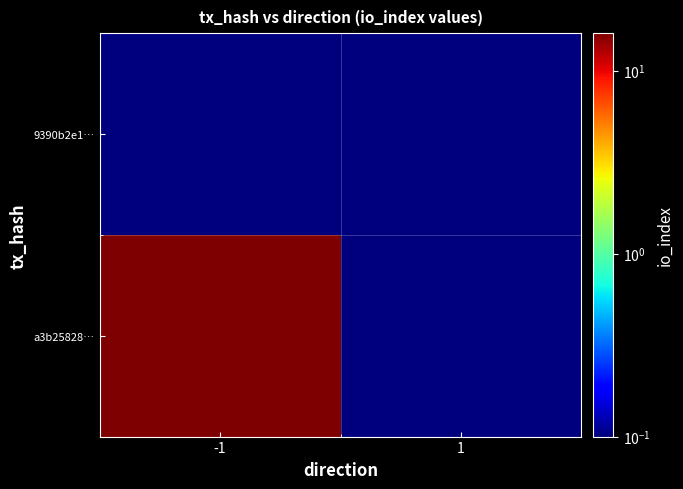

Reading left to right, list all the values displayed in this chart.

a3b25828…: -1=16.0	1=0.1
9390b2e1…: -1=0.1	1=0.1